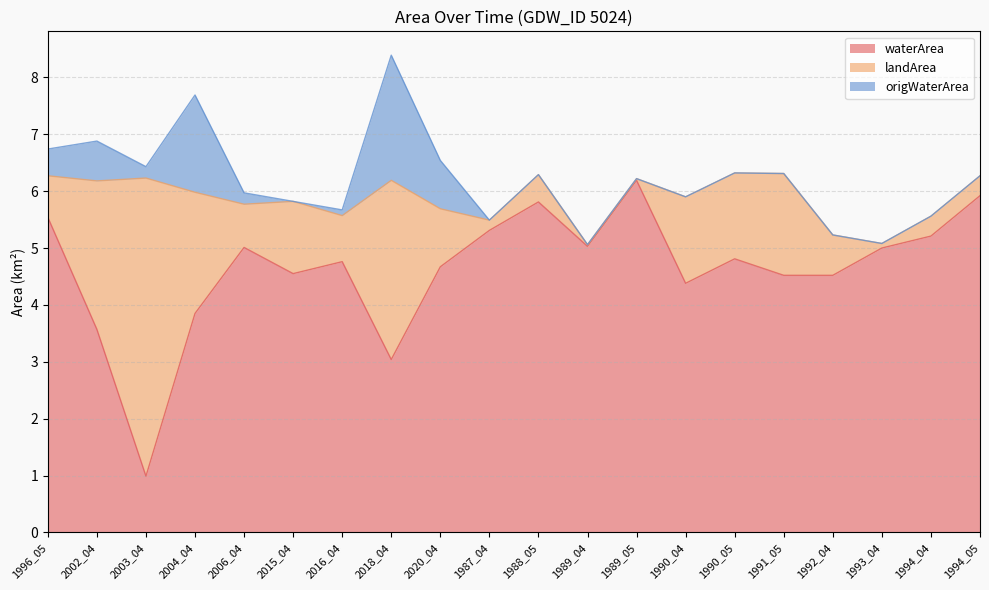

Rank the categories by landArea value from lowest to highest.

1989_04, 1989_05, 1993_04, 1987_04, 1994_04, 1994_05, 1988_05, 1992_04, 1996_05, 2006_04, 2016_04, 2020_04, 2015_04, 1990_05, 1990_04, 1991_05, 2004_04, 2002_04, 2018_04, 2003_04